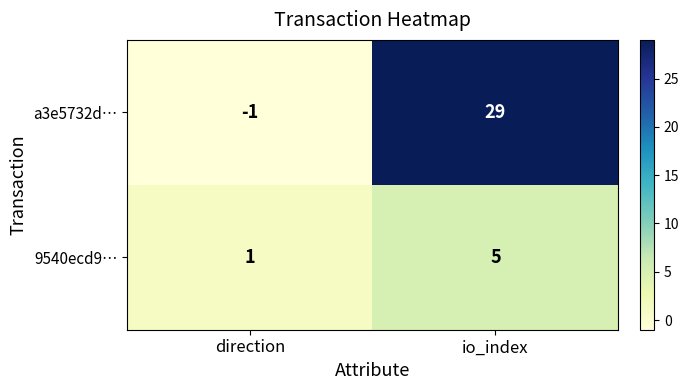

Rank the series at direction from highest to lowest value.

9540ecd9…, a3e5732d…